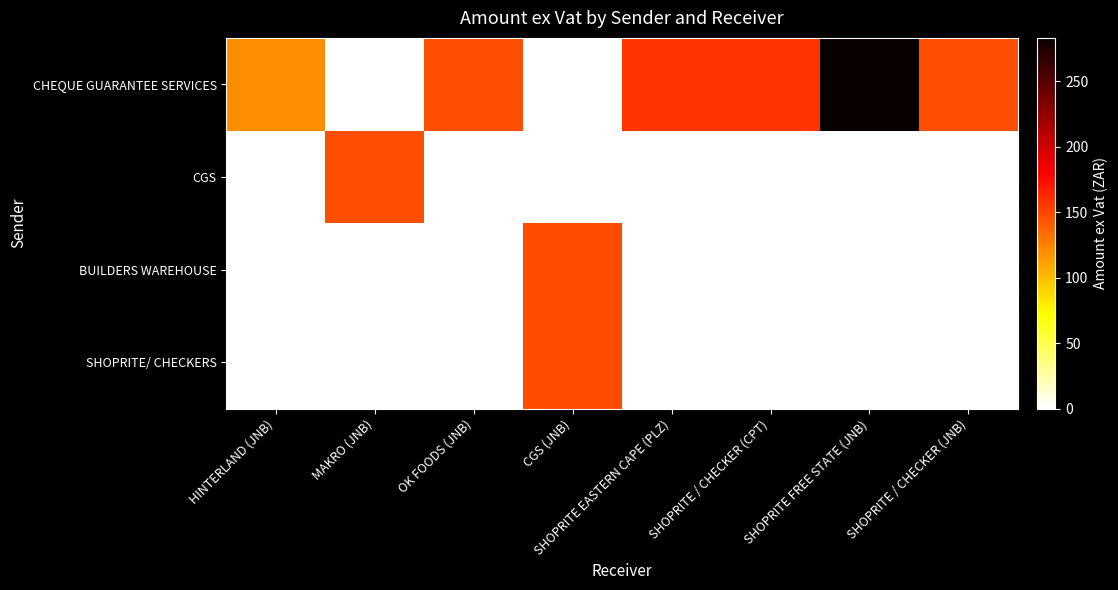

At how many categories does at least one series exceed 132?

7